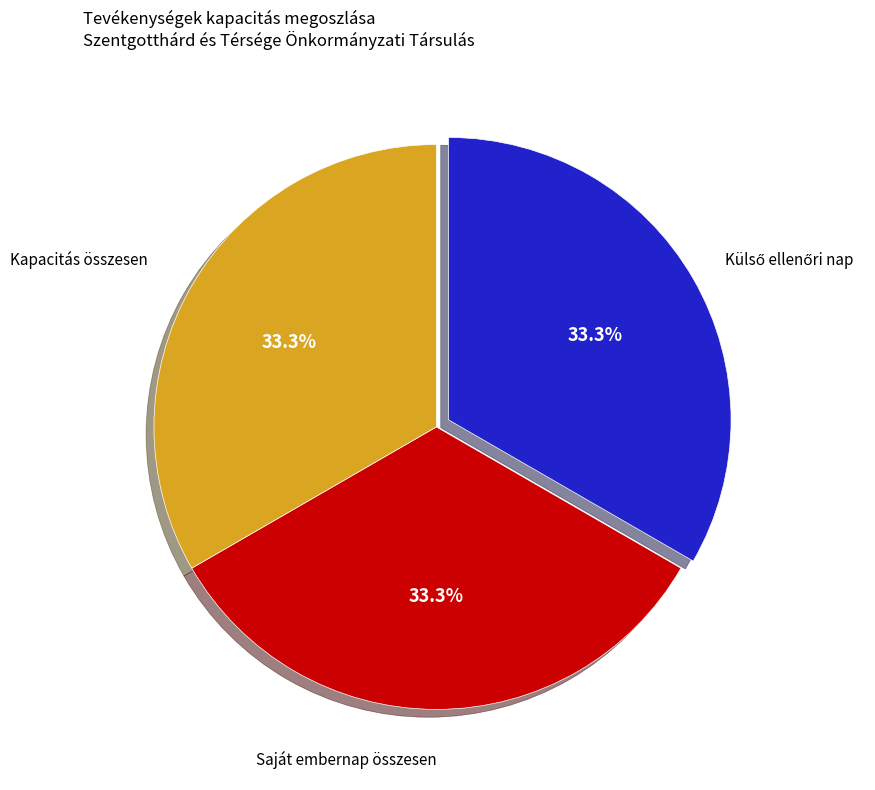

Is there a majority slice in this chart?

No